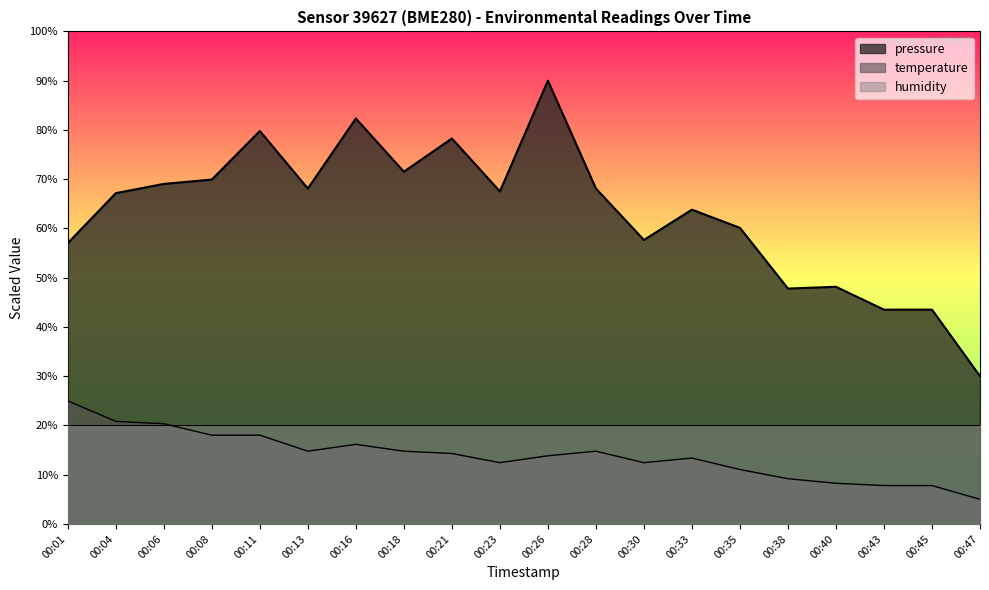

Reading left to right, extract all data points from this chart.

pressure: 00:01=57.0	00:04=67.2	00:06=69.0	00:08=69.9	00:11=79.8	00:13=68.1	00:16=82.3	00:18=71.5	00:21=78.3	00:23=67.5	00:26=90.0	00:28=68.1	00:30=57.7	00:33=63.8	00:35=60.1	00:38=47.8	00:40=48.1	00:43=43.5	00:45=43.5	00:47=30.0
temperature: 00:01=25.0	00:04=20.8	00:06=20.3	00:08=18.0	00:11=18.0	00:13=14.8	00:16=16.2	00:18=14.8	00:21=14.3	00:23=12.4	00:26=13.8	00:28=14.8	00:30=12.4	00:33=13.4	00:35=11.0	00:38=9.2	00:40=8.3	00:43=7.8	00:45=7.8	00:47=5.0